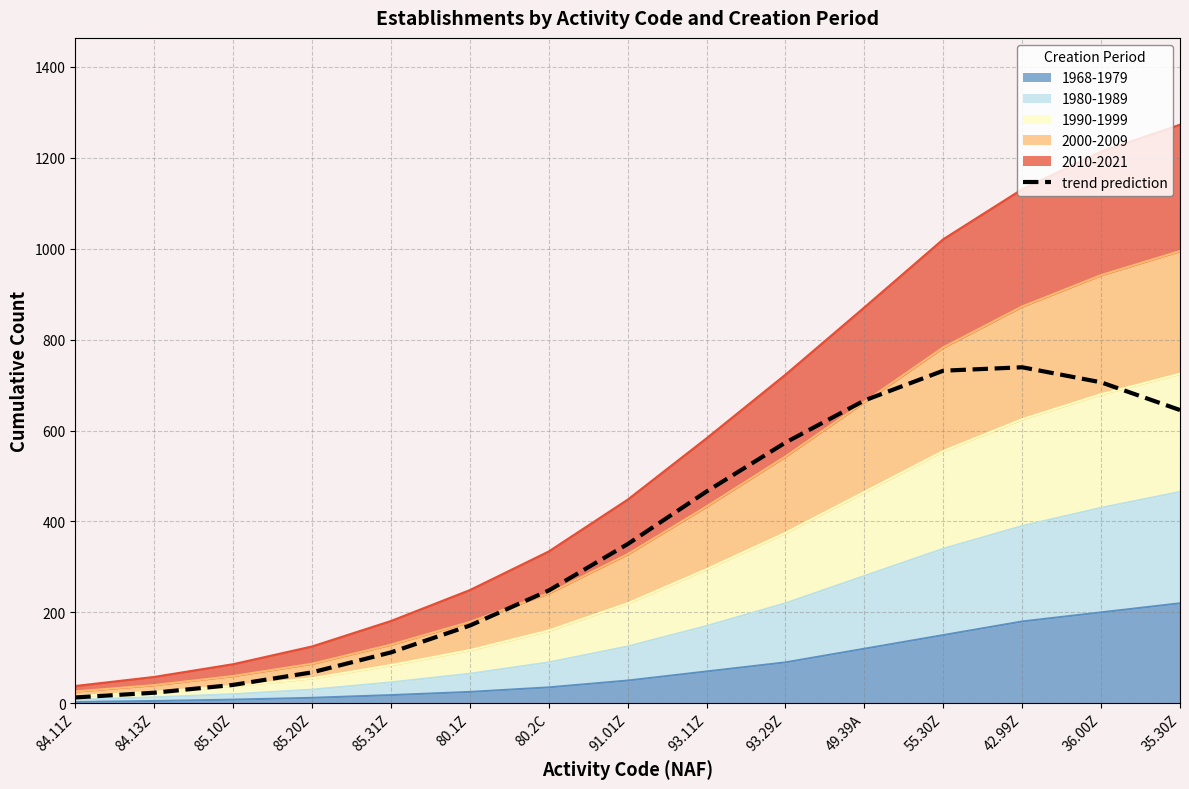

Reading right to left, extract all data points from this chart.

35.30Z=645.2	36.00Z=706.2	42.99Z=739.3	55.30Z=731.7	49.39A=666.2	93.29Z=573.6	93.11Z=466.0	91.01Z=350.3	80.2C=248.2	80.1Z=171.0	85.31Z=111.9	85.20Z=68.0	85.10Z=40.4	84.13Z=23.2	84.11Z=12.9